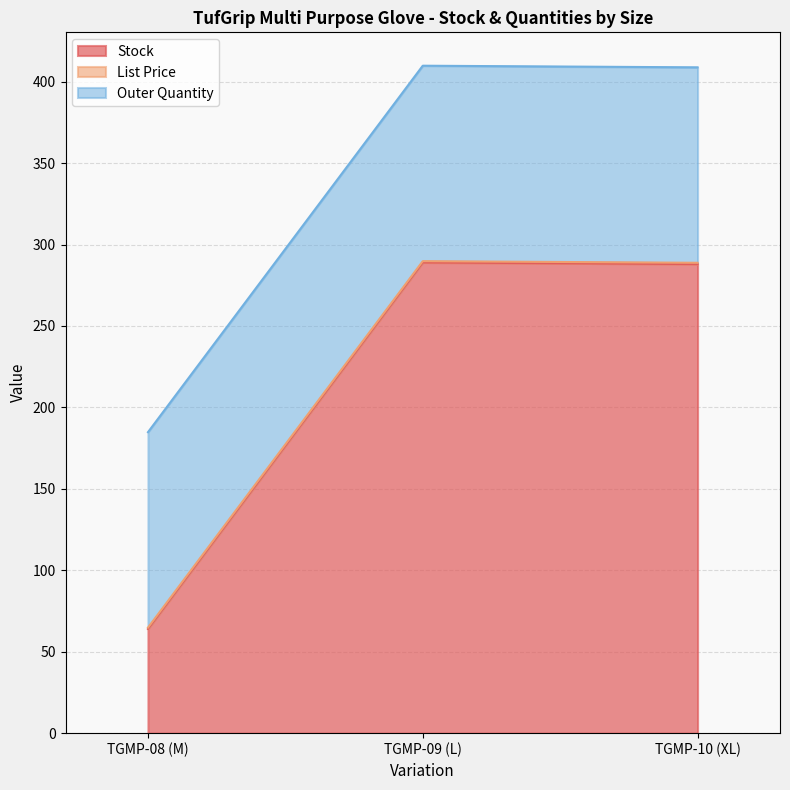

What is the sum of the List Price values at TGMP-09 (L) and TGMP-08 (M)?

1.6